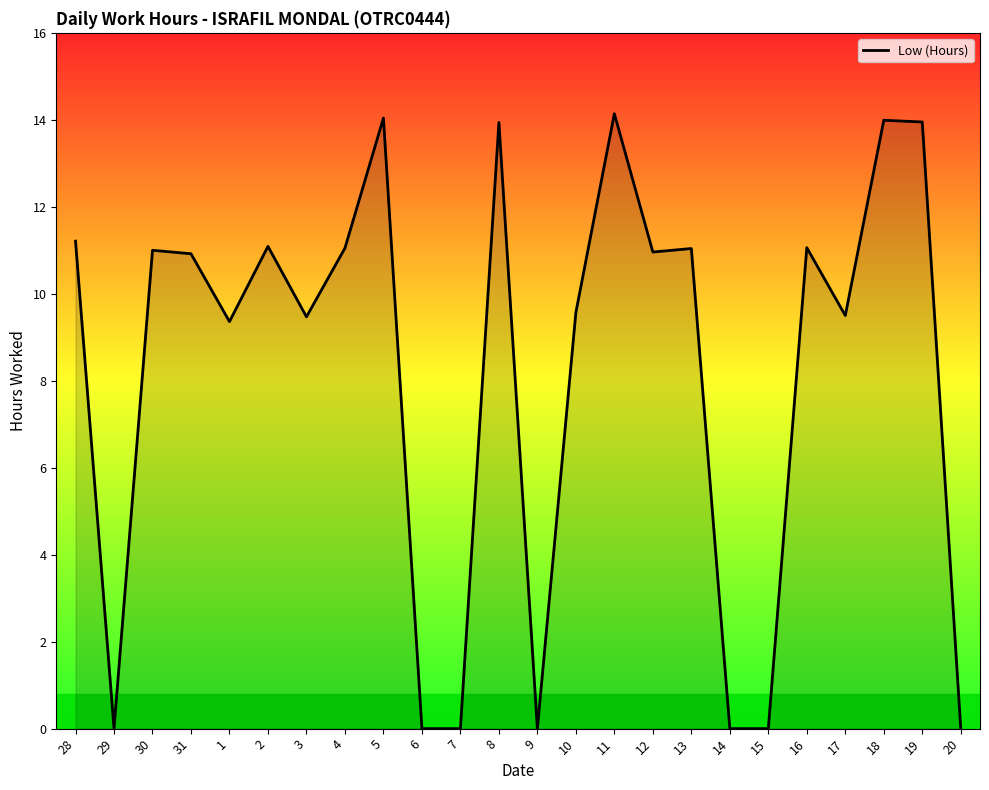

What is the maximum value shown in the chart?

14.1